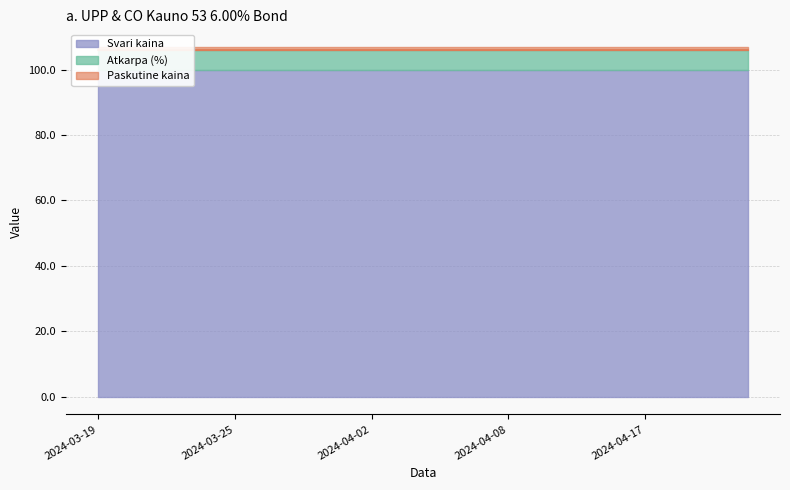

What is the minimum value for Svari kaina?

100.0